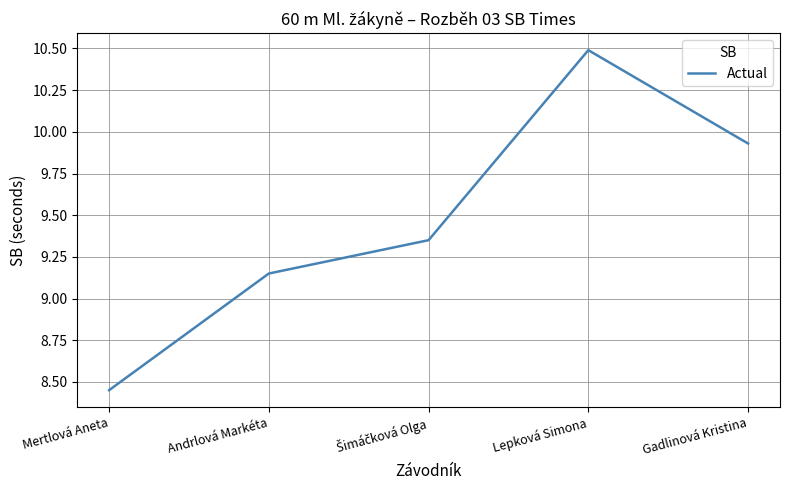

What position from the right is Gadlinová Kristina?

1